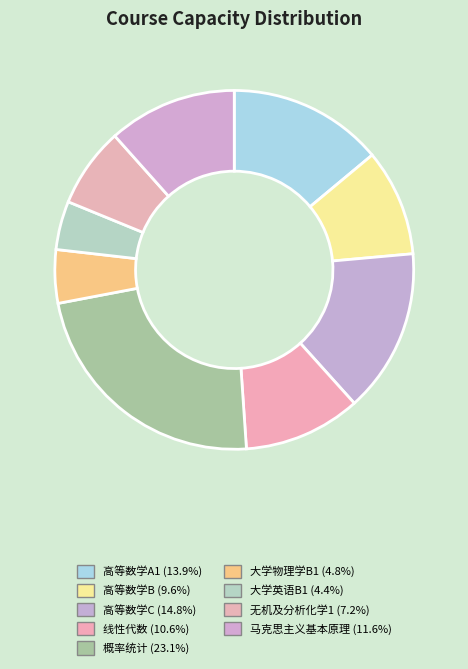

Which has a higher value, 高等数学C or 马克思主义基本原理?

高等数学C